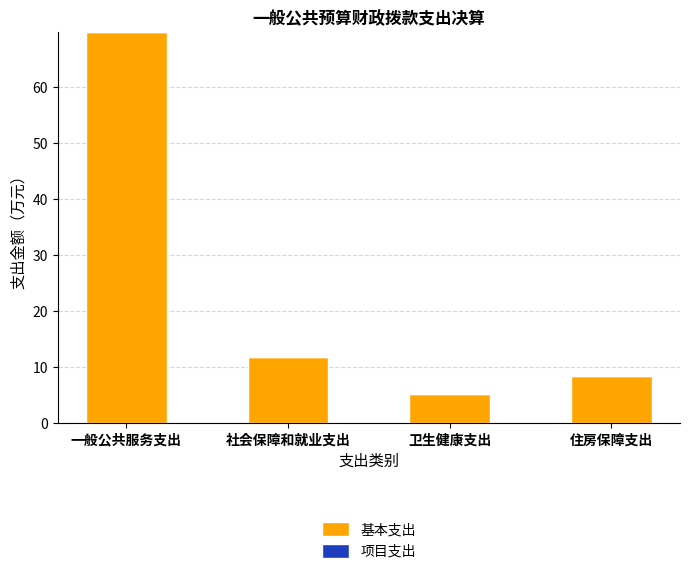

List the labels in order of value, largest first.

一般公共服务支出, 社会保障和就业支出, 住房保障支出, 卫生健康支出